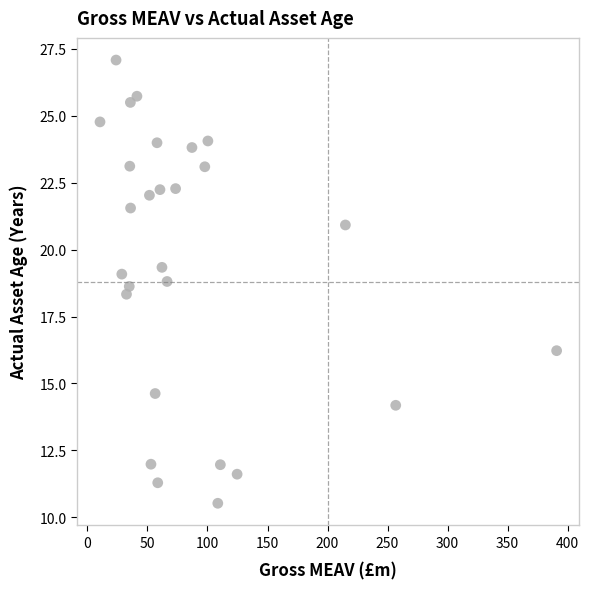

What is the range of Y values (max minus min)?

16.6